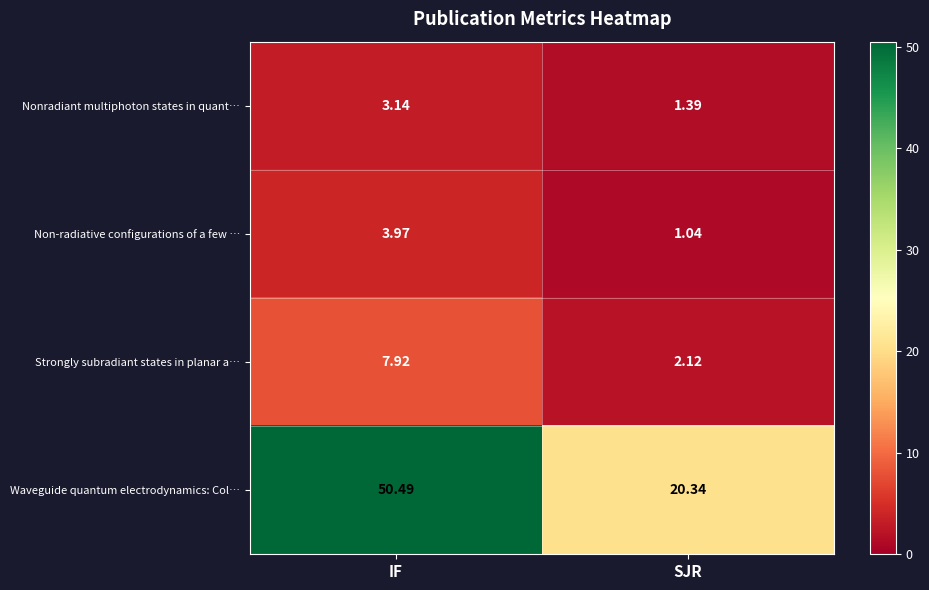

How many data points in Waveguide quantum electrodynamics: Col… are above 50?

1